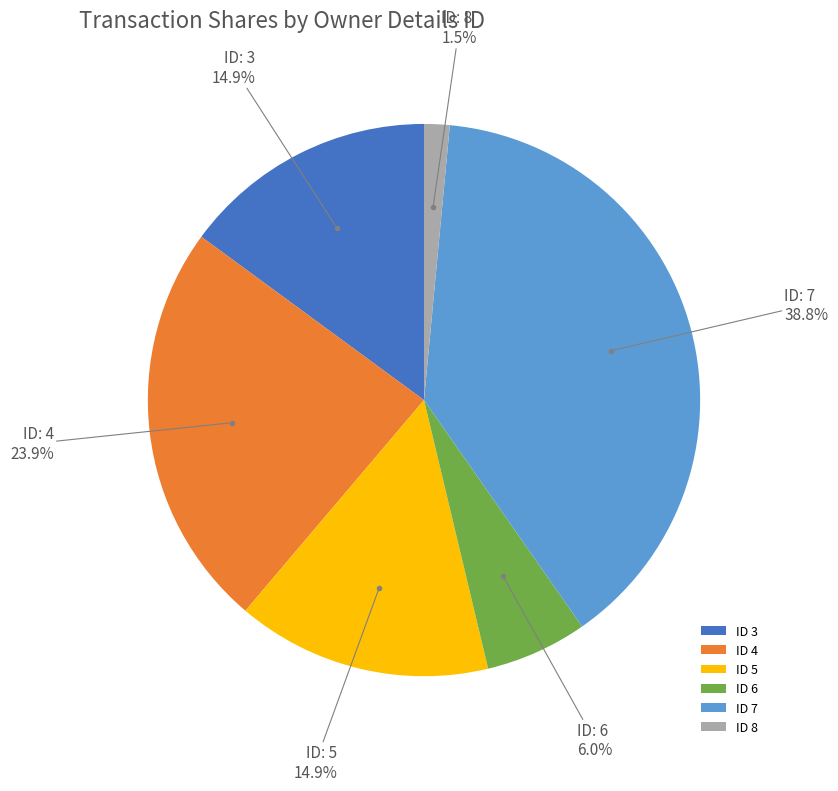

Combined, do ID 6 and ID 5 account for over 50%?

No